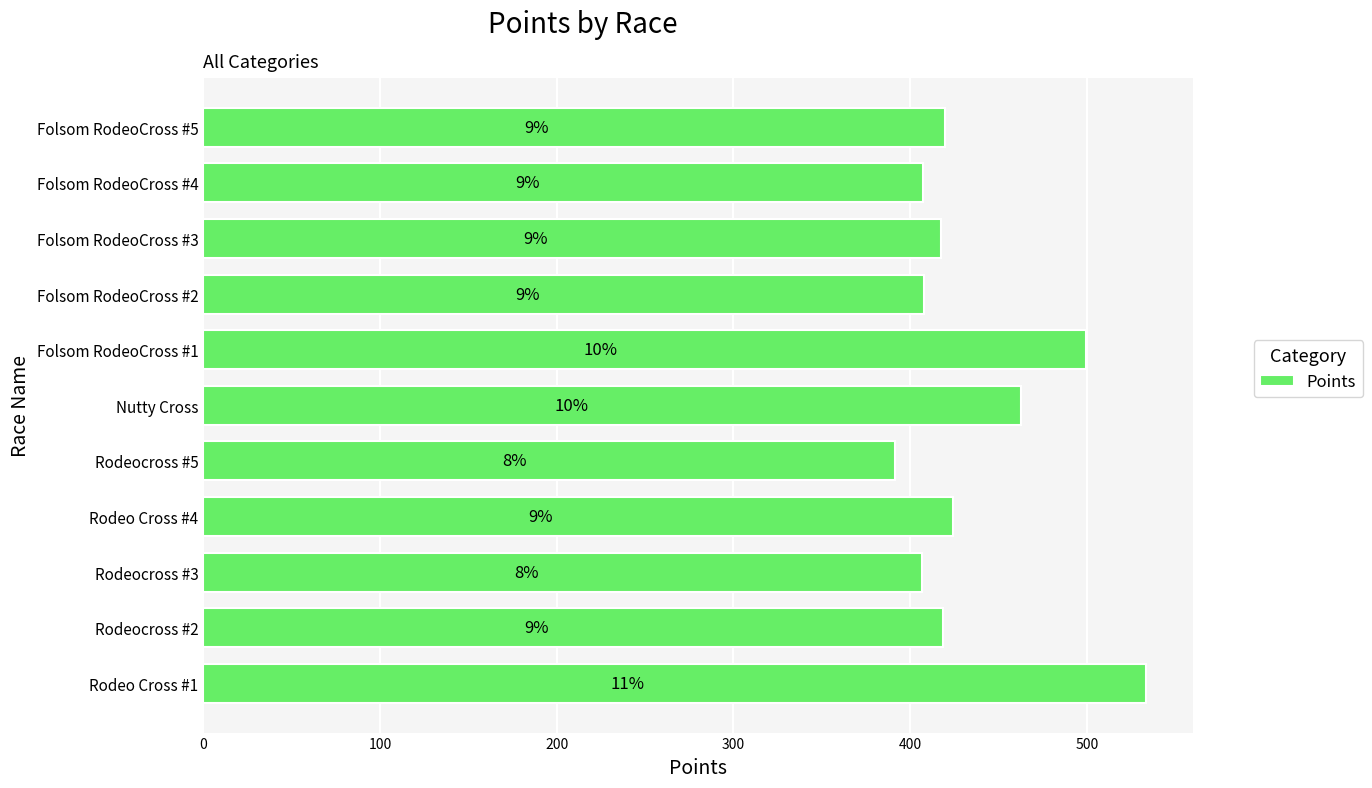

Does the chart contain any negative values?

No